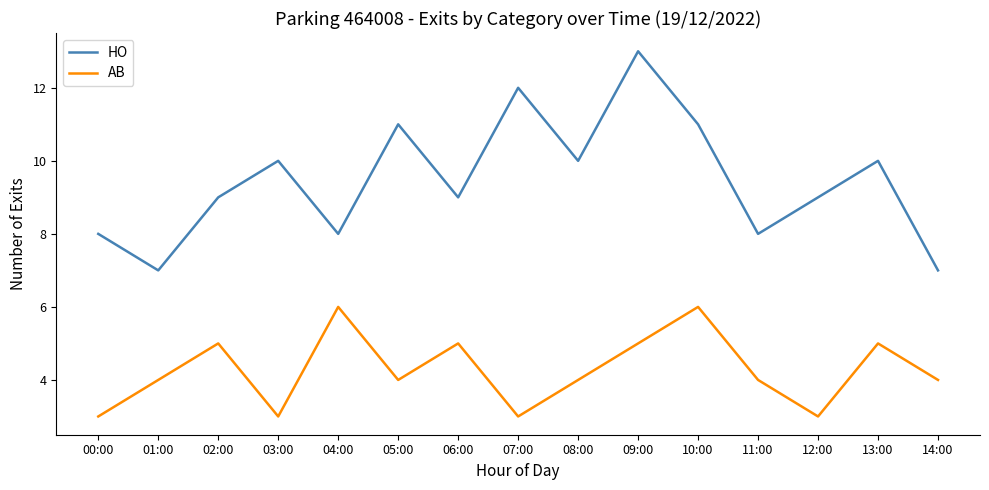

Which category has the highest value across all series?

09:00